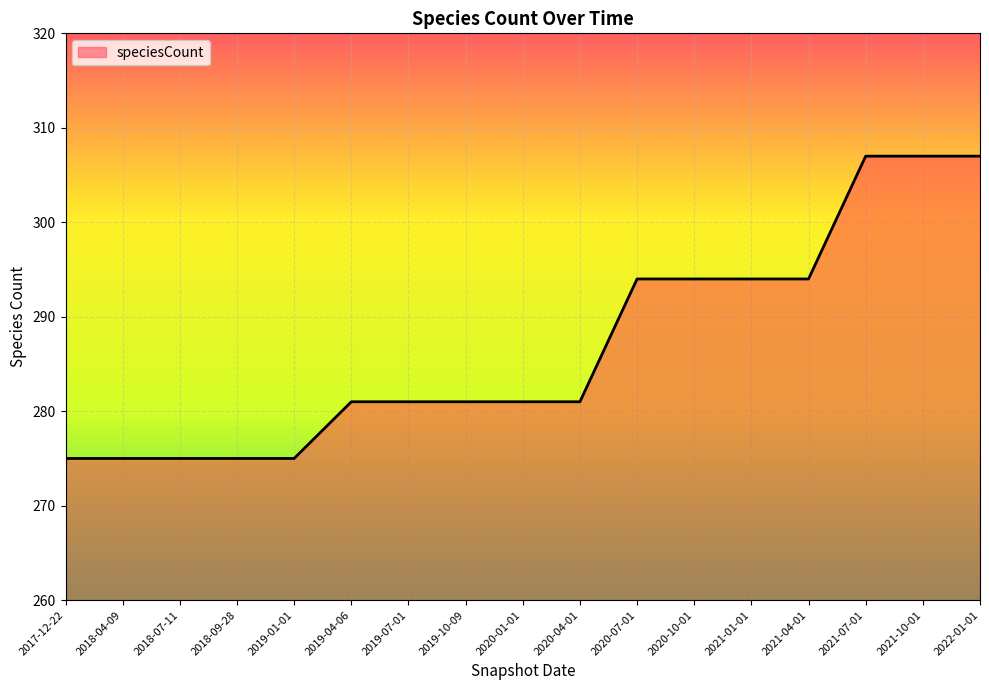

Reading left to right, what are all the values shown in this chart?

275	275	275	275	275	281	281	281	281	281	294	294	294	294	307	307	307